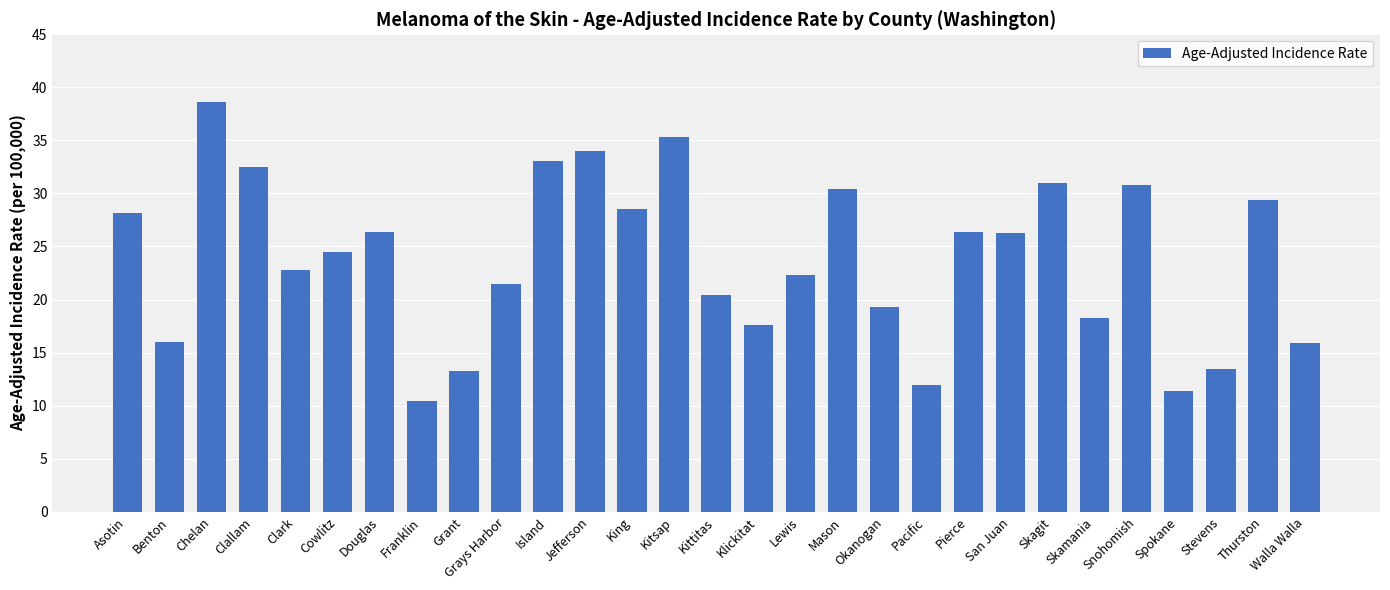

What is the ratio of the value at Okanogan to the value at Pacific?

1.6